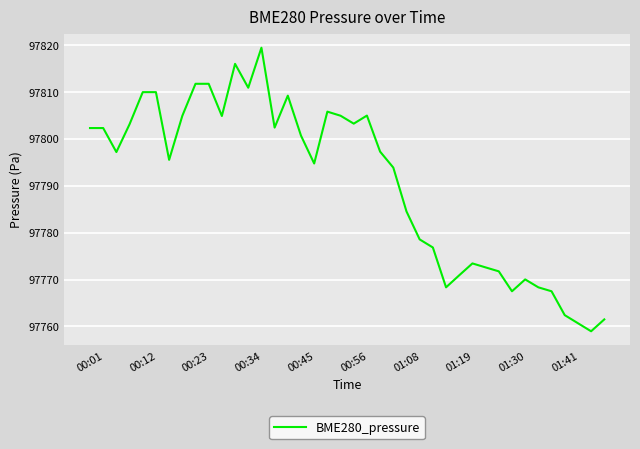

Does the chart display data point markers on the line(s)?

No